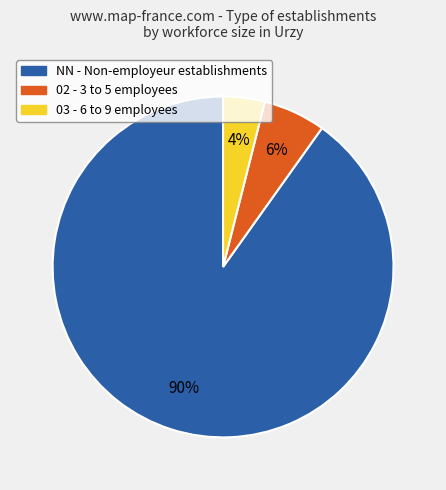

Is there a majority slice in this chart?

Yes